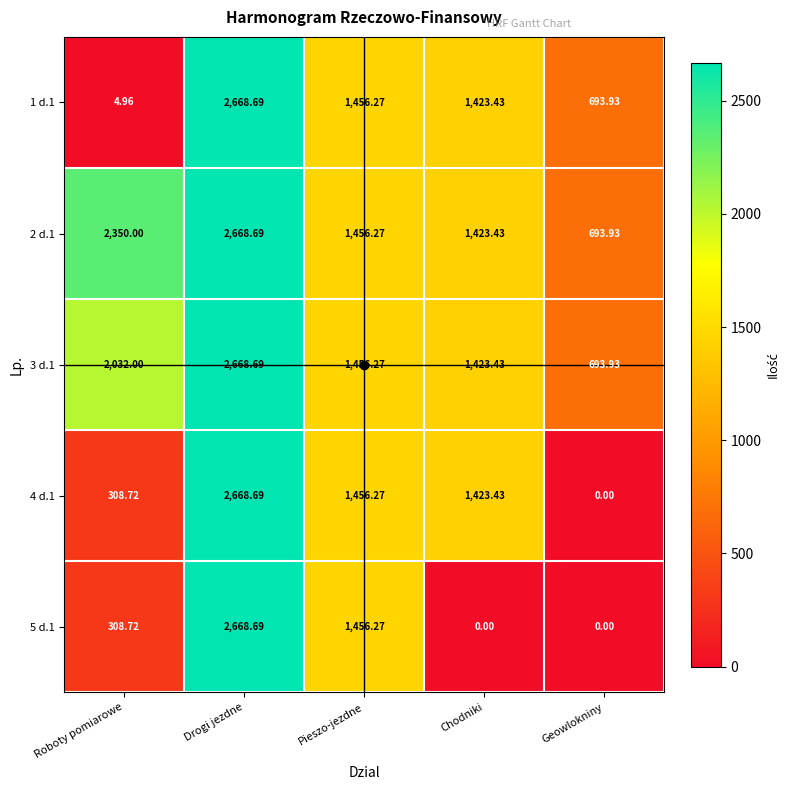

At which label does 2 d.1 reach its peak?

Drogi jezdne